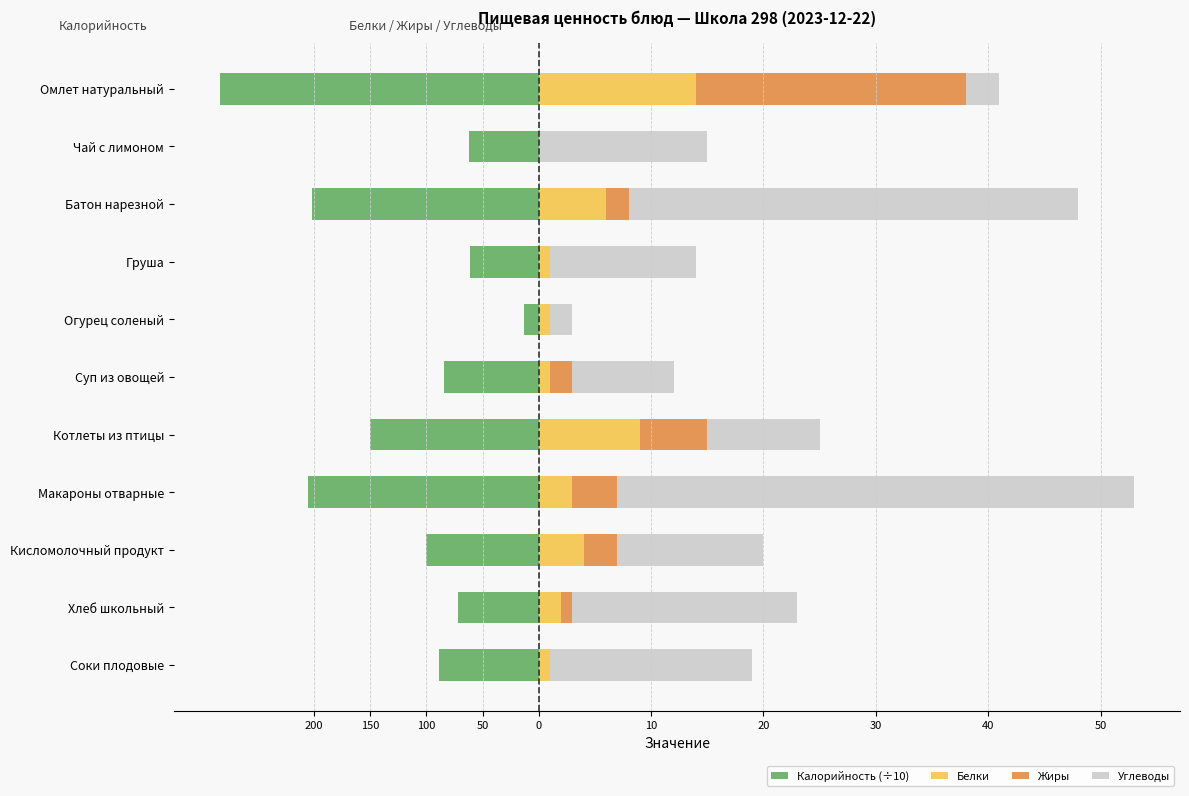

Which series has the largest total across all categories?

Углеводы